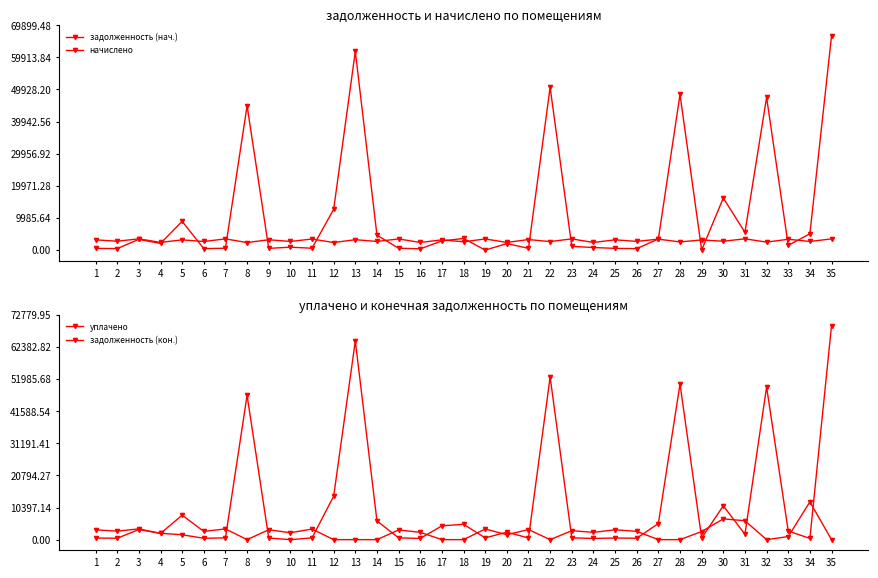

What is the value of the задолженность (кон.) point at the 3rd from the left?

3274.6